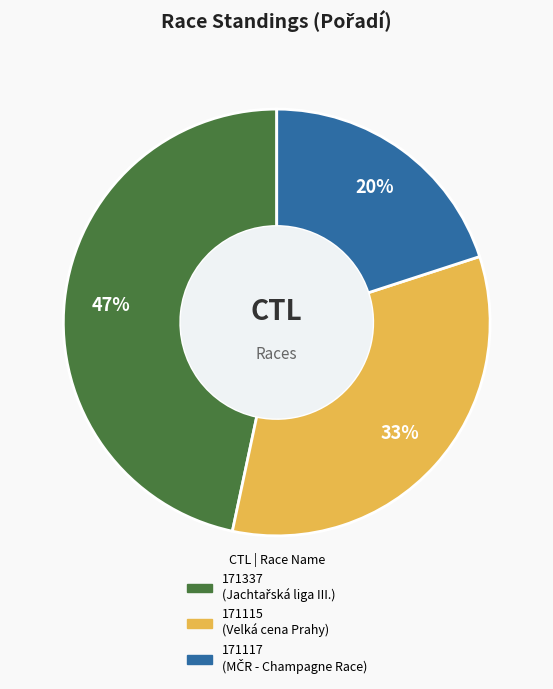

How many segments does this pie chart have?

3